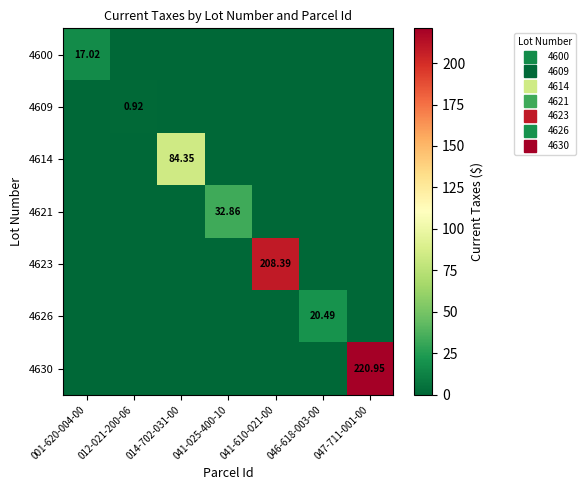

What is the difference between the highest and lowest values at 001-620-004-00?

17.0